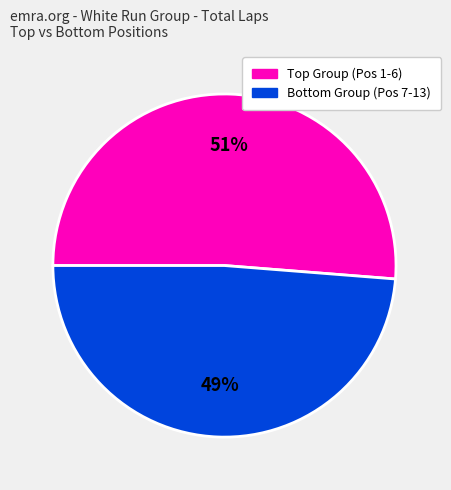

How many slices are in this pie chart?

2